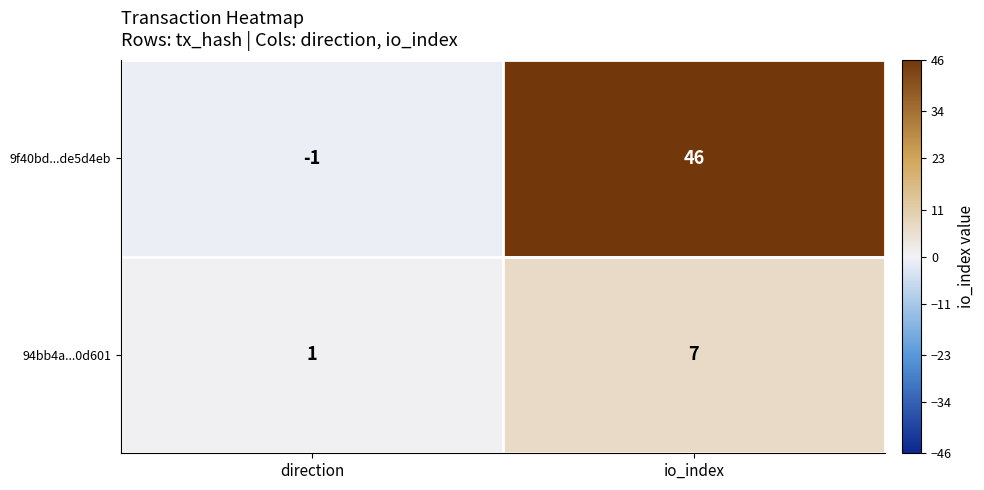

Which series changed the most between direction and io_index?

9f40bd...de5d4eb